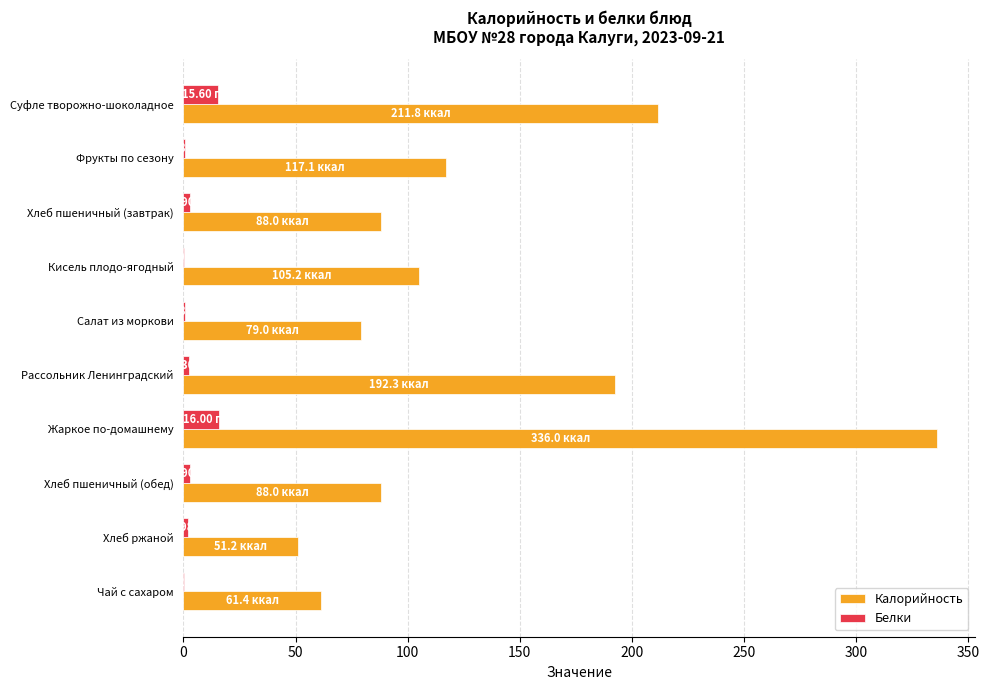

Which series has the largest total across all categories?

Калорийность